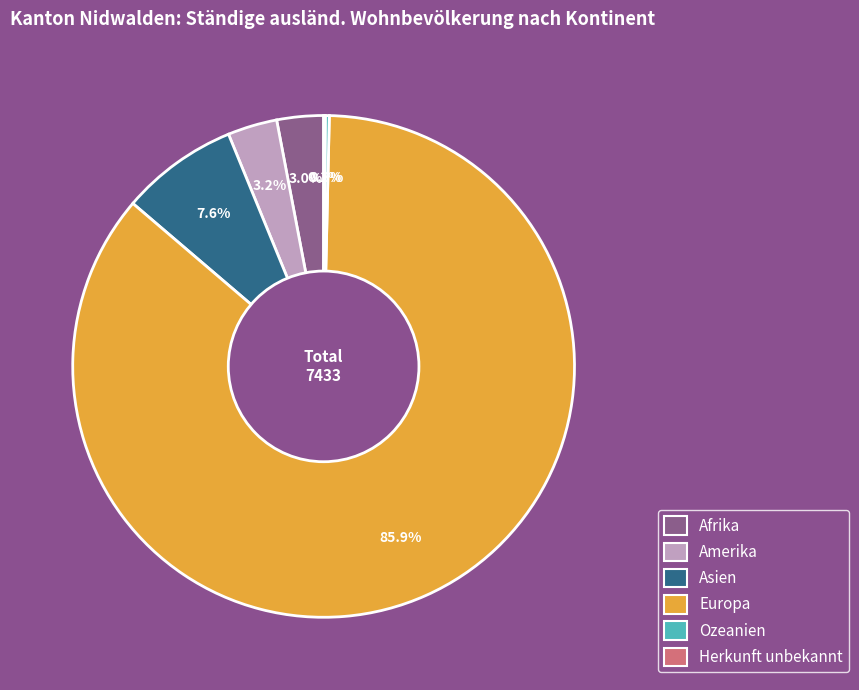

Which category accounts for the majority?

Europa